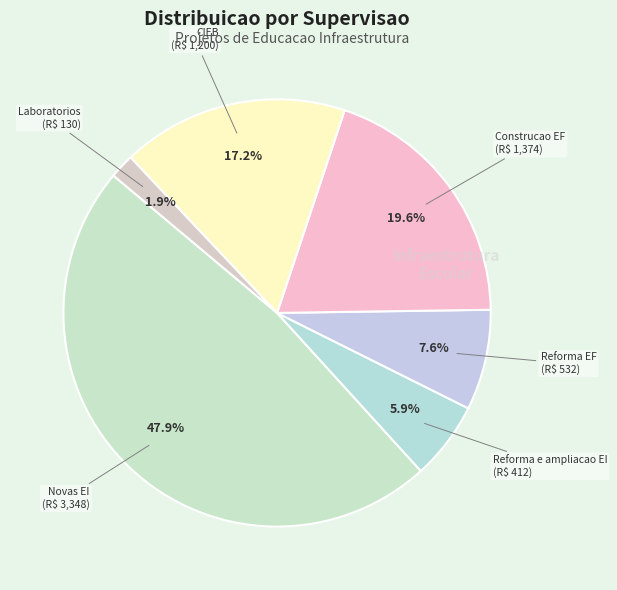

To the nearest percent, what percentage of the pie is Laboratorios?

2%